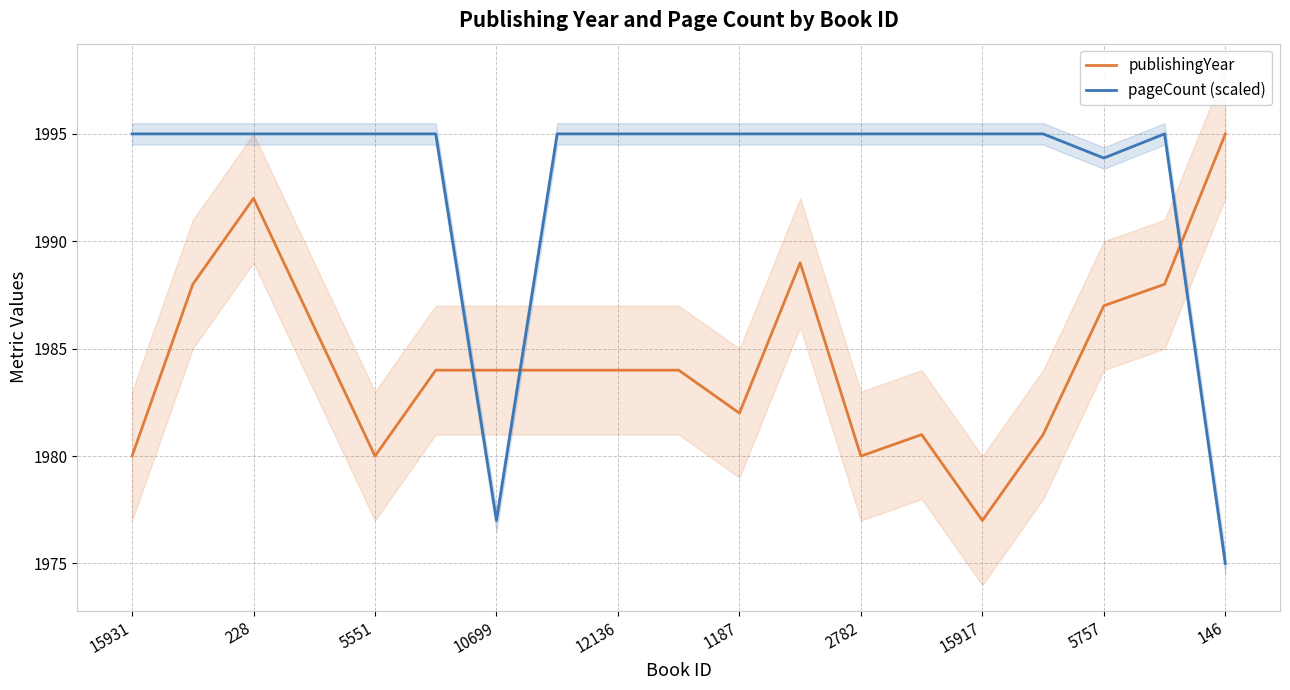

What is the value of the publishingYear point at the 10th from the left?

1984.0